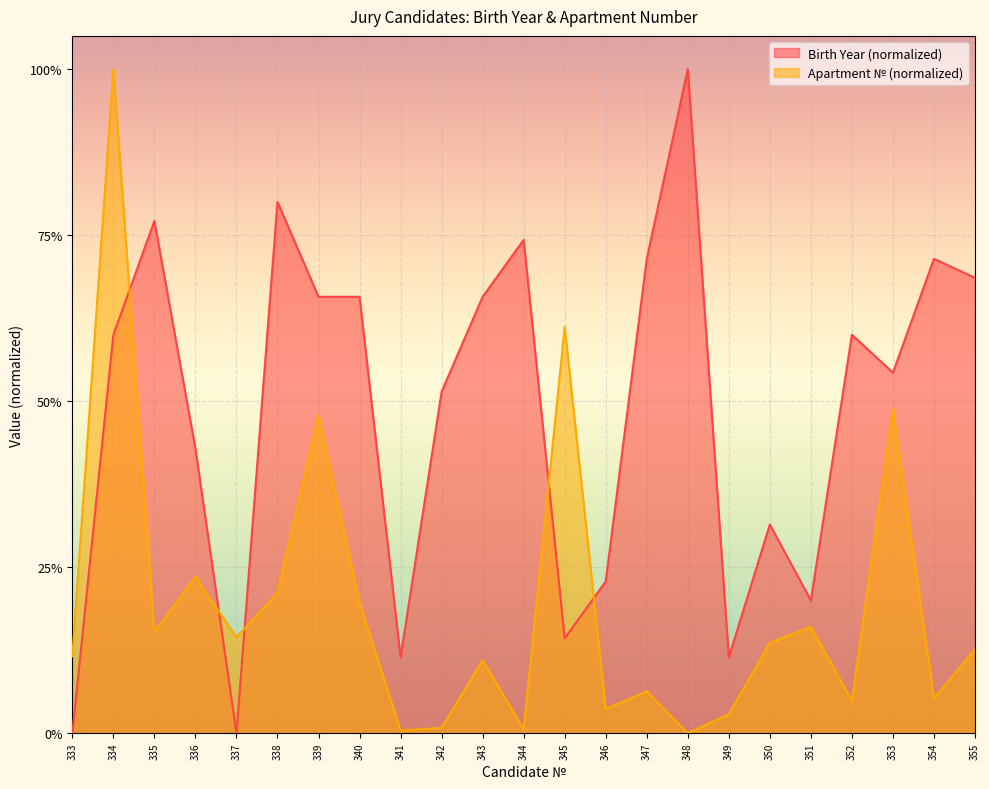

How many values in Birth Year are above zero?

21